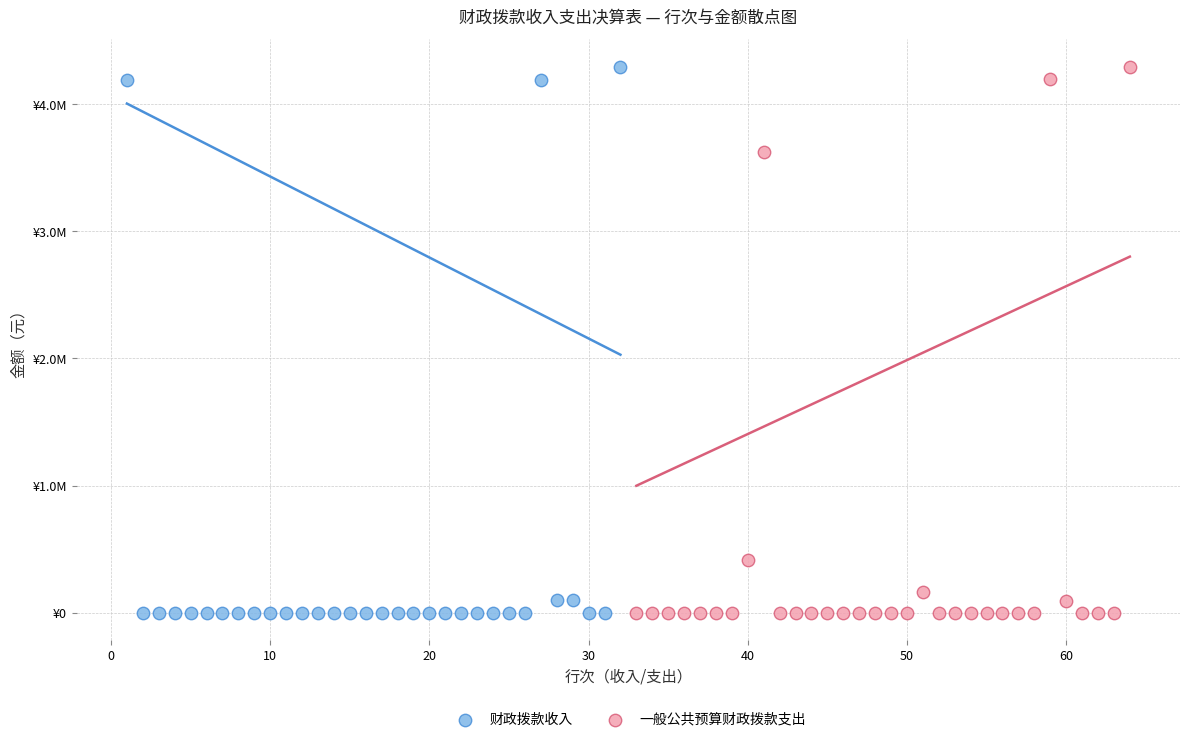

What are all the series names shown in the legend?

财政拨款收入, 一般公共预算财政拨款支出